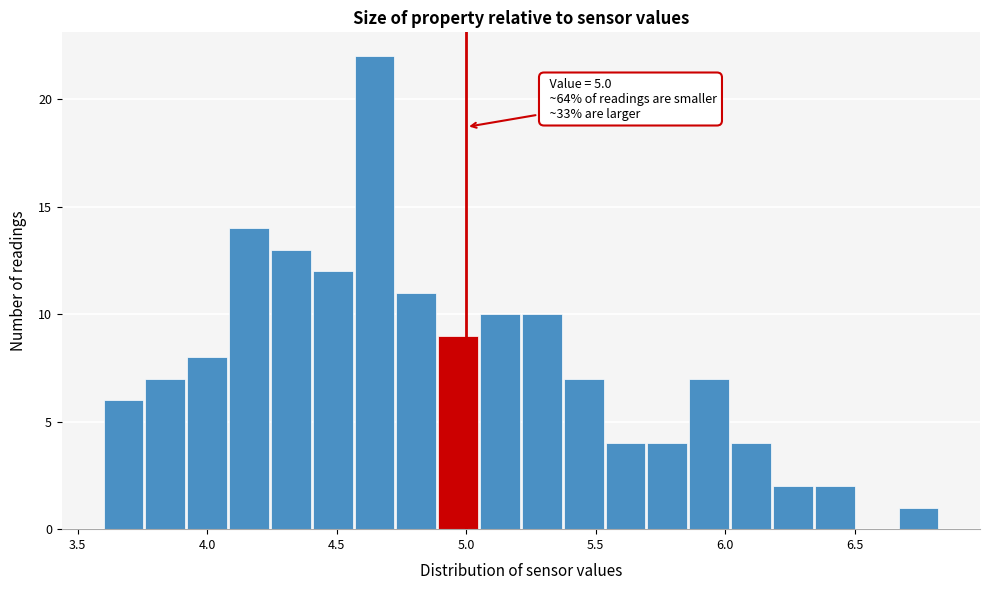

Around what value on the x-axis is the tallest bar? Give the approximate position of its centre, as read against the axis.

4.65